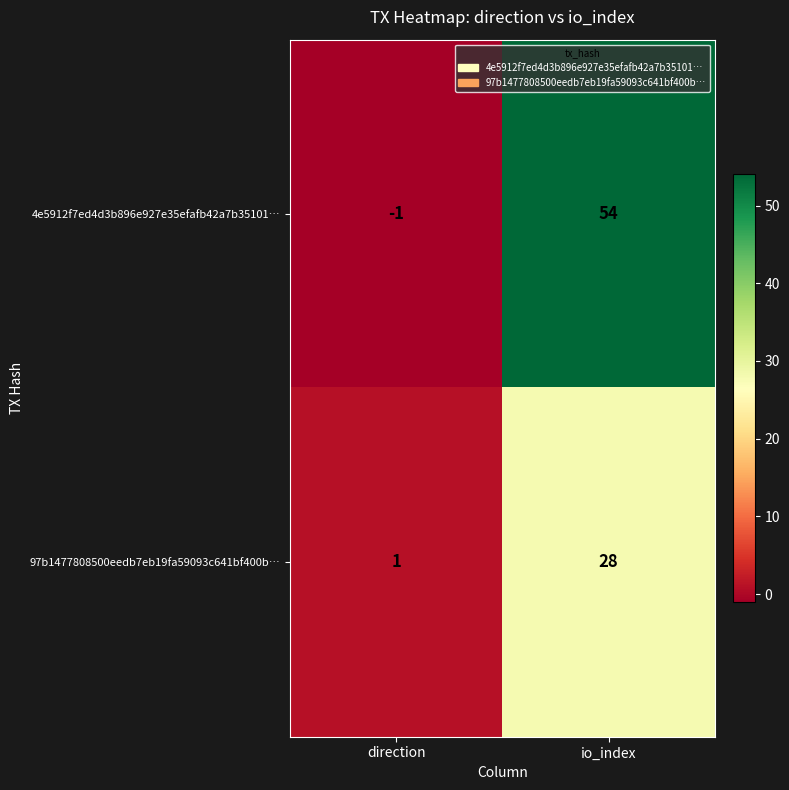

The value of 4e5912f7ed4d3b896e927e35efafb42a7b35101… at io_index is 54. True or false?

True